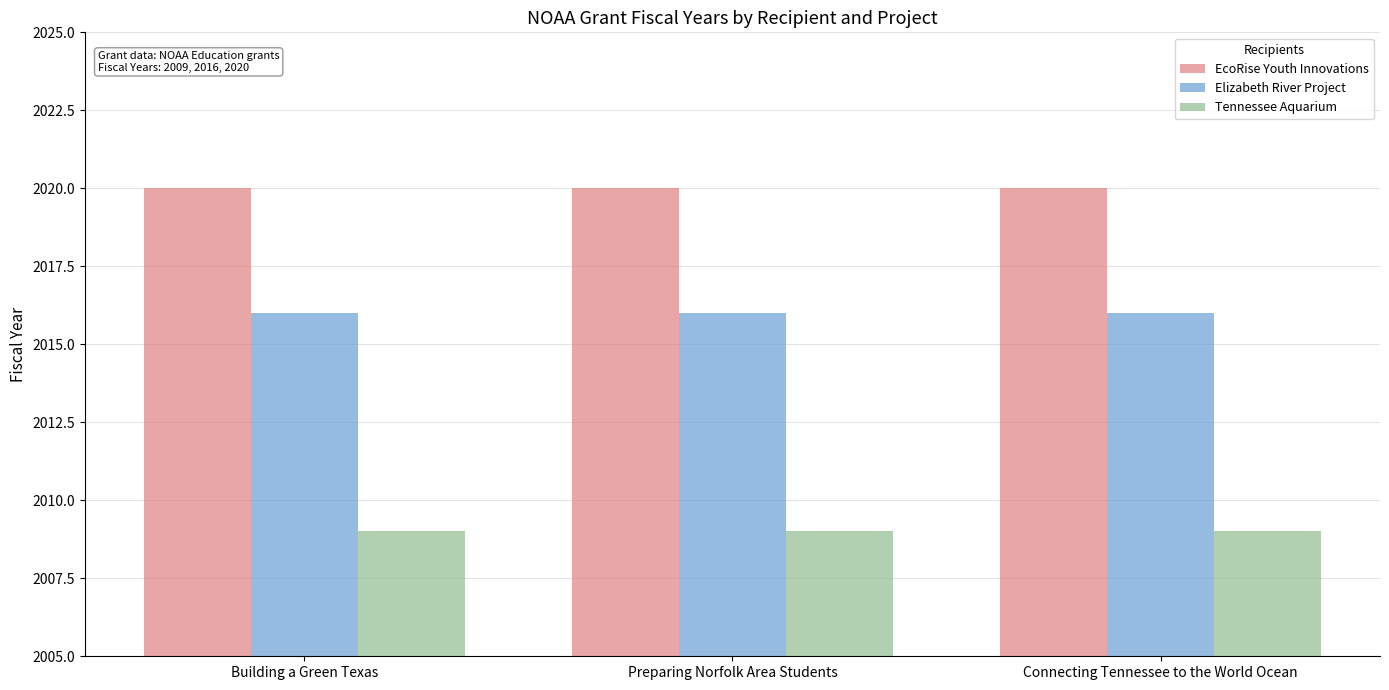

Which series has the largest total across all categories?

EcoRise Youth Innovations